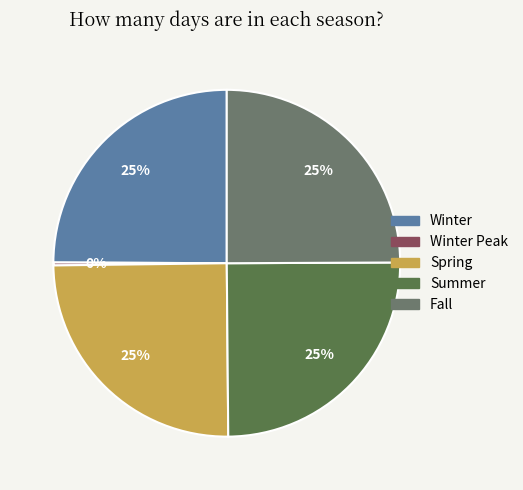

To the nearest percent, what is the difference between the largest and smallest slice percentages?

25%